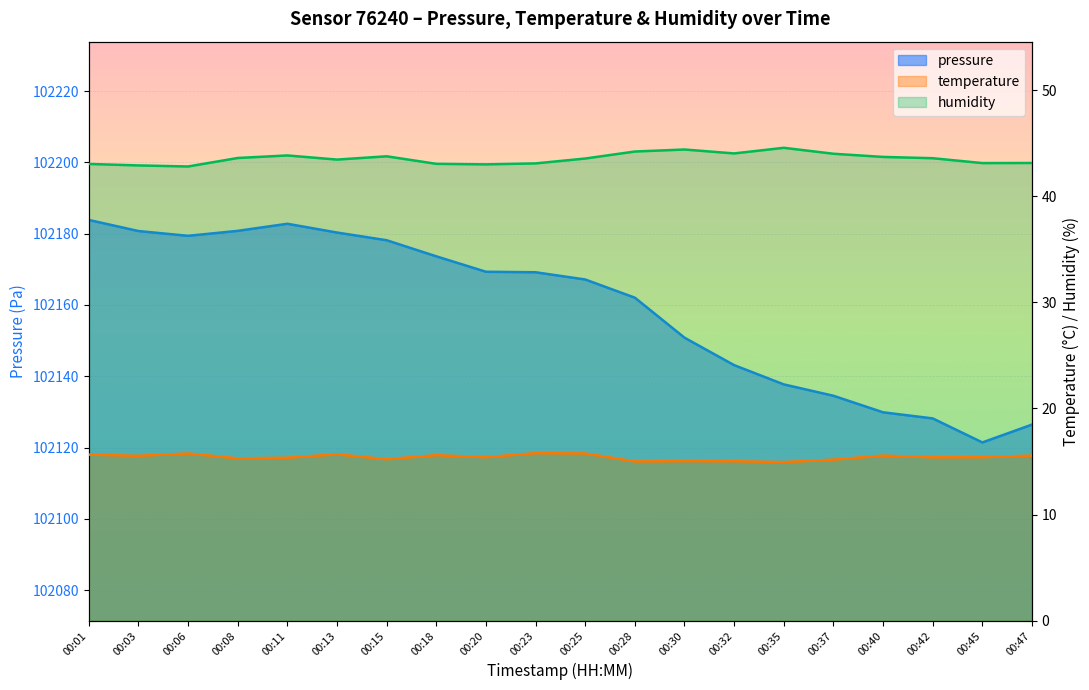

At which label does temperature first exceed 15?

00:01